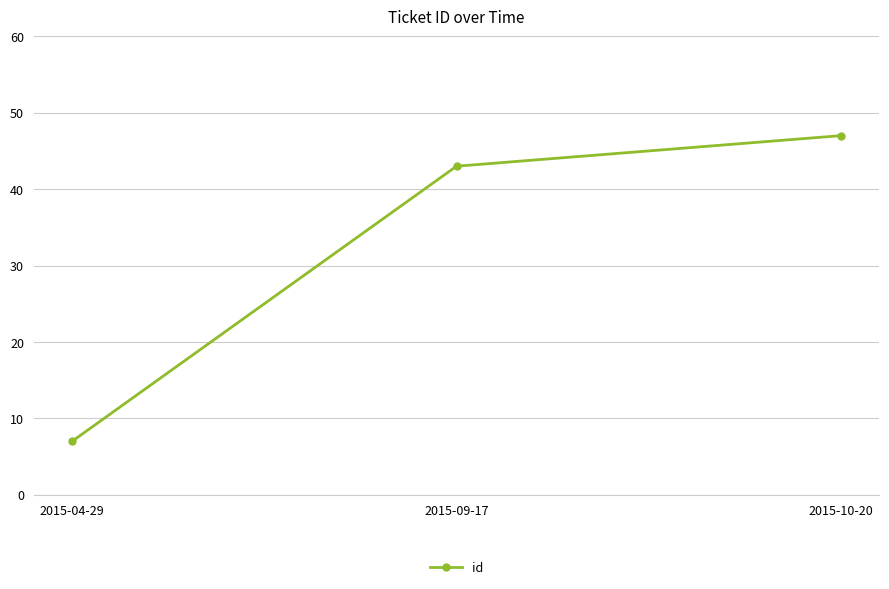

Rank the categories by value from lowest to highest.

2015-04-29, 2015-09-17, 2015-10-20